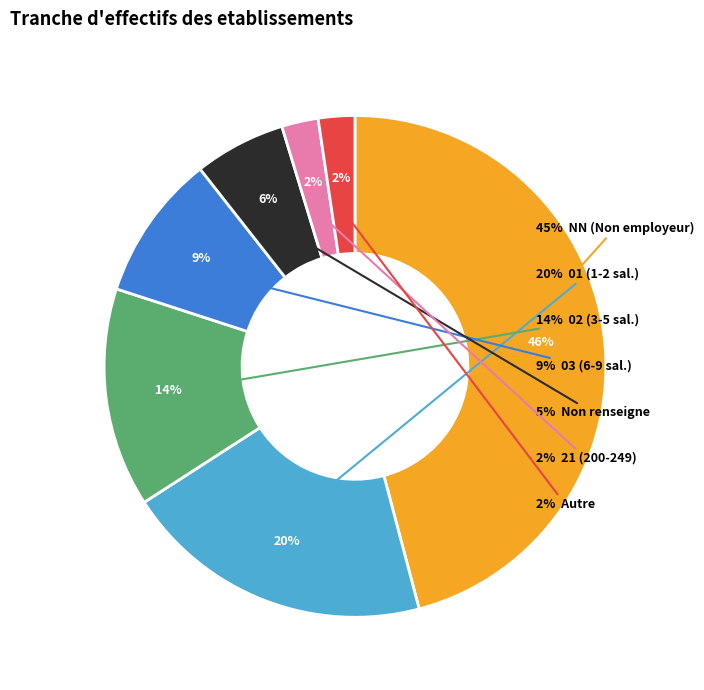

Does 21 account for over 50% of the chart?

No